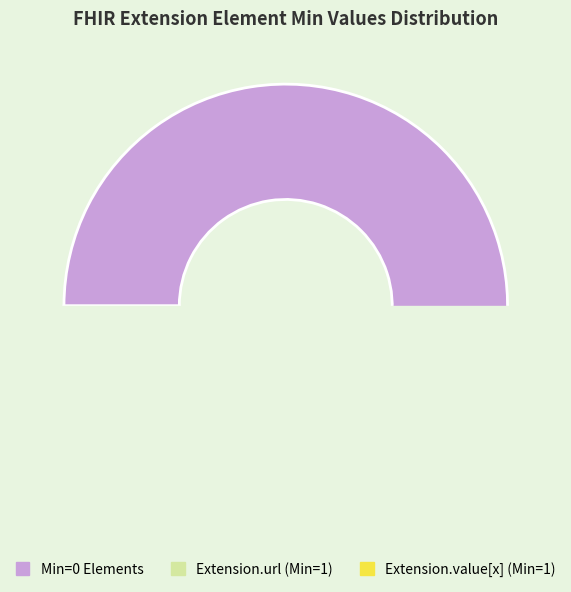

Does Extension.value[x] account for over 50% of the chart?

No